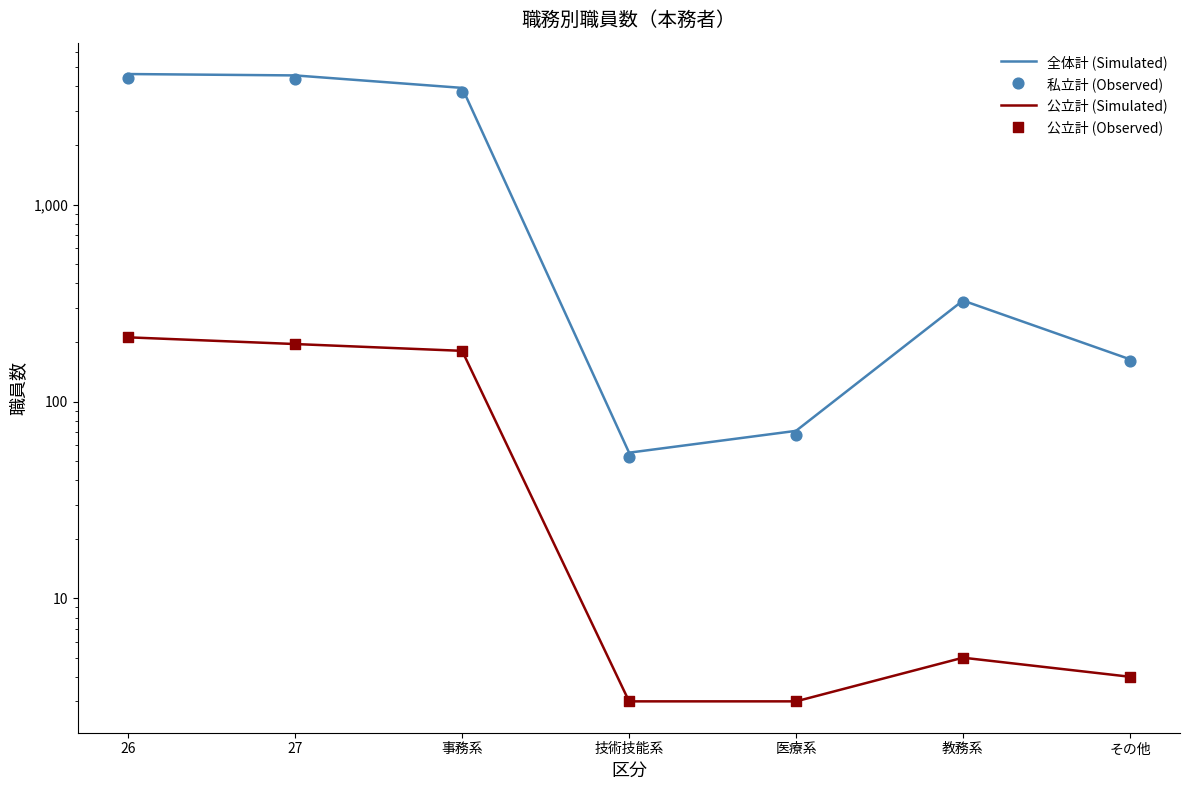

Which series reaches the minimum Y coordinate?

公立計 (Simulated)